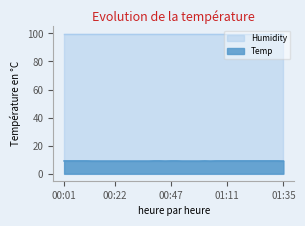

What is the label of the 38th point from the left?

01:31